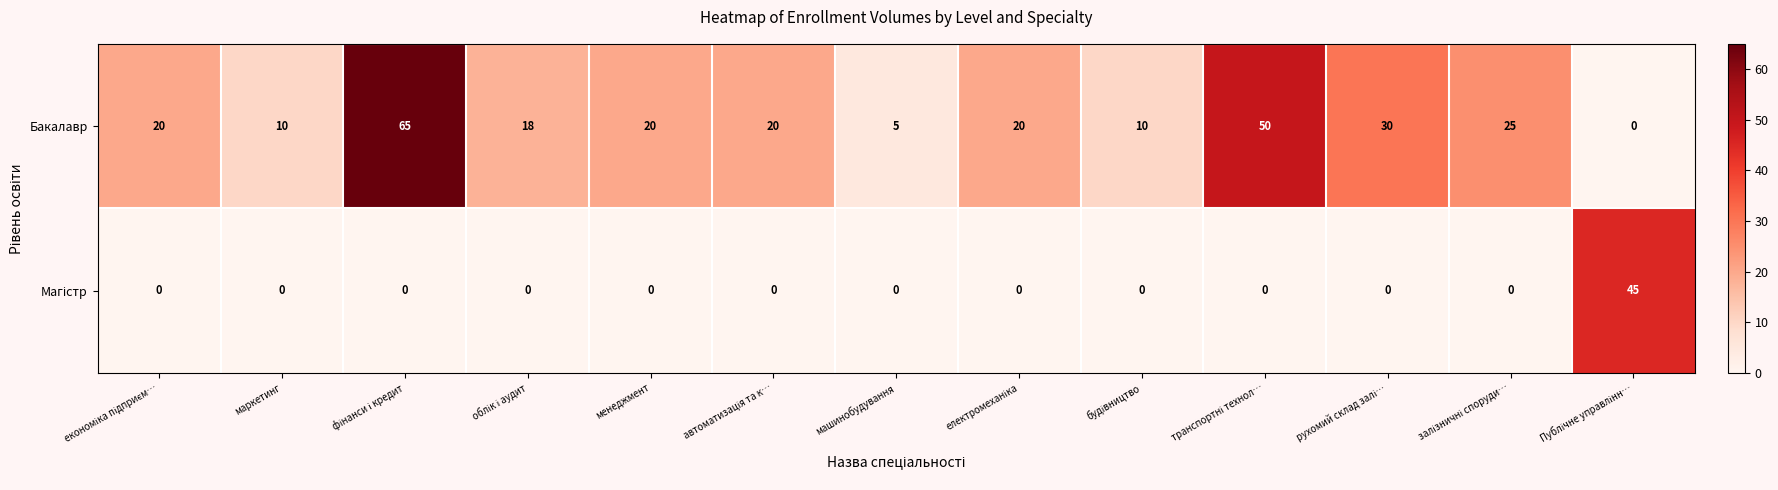

The Бакалавр series shows 5 at маркетинг. True or false?

False